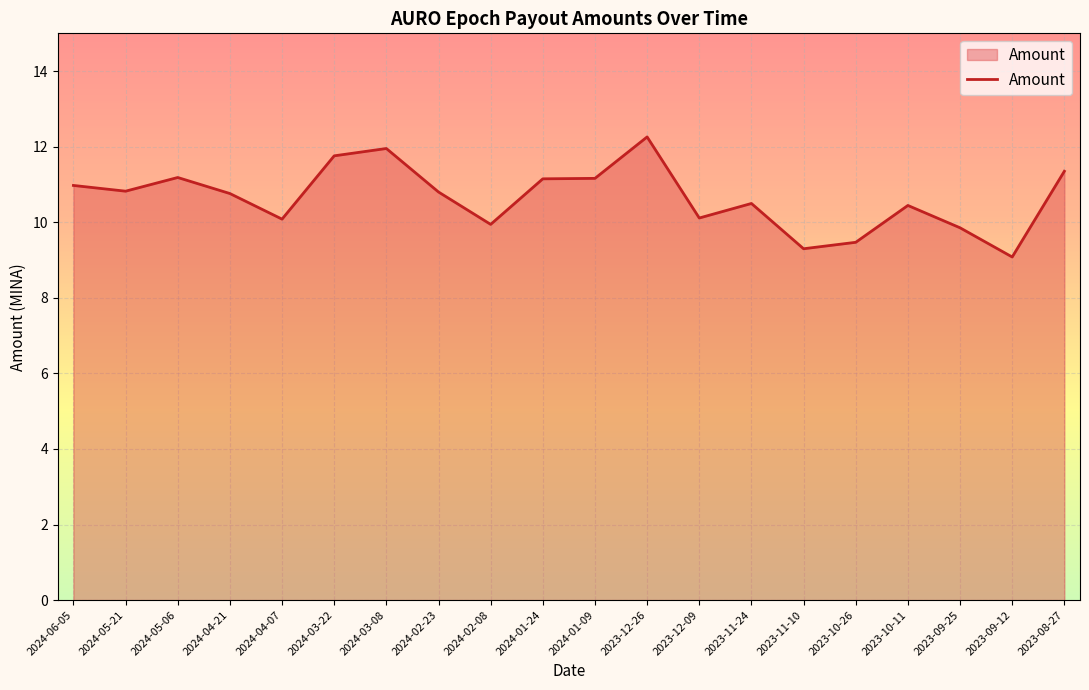

Where is the first local maximum?

2024-05-06